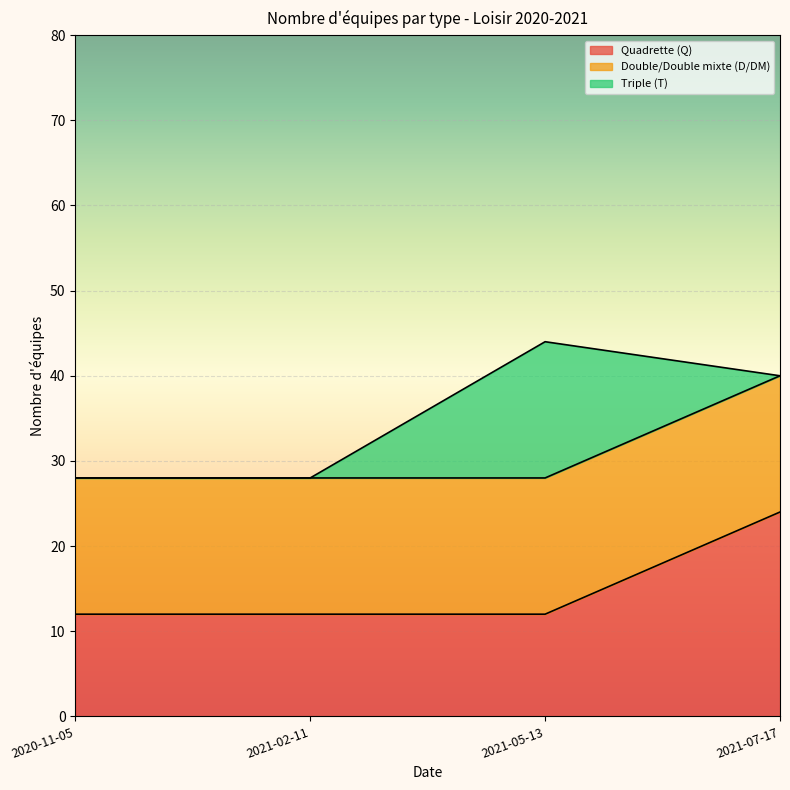

What are all the series names shown in the legend?

Quadrette (Q), Double/Double mixte (D/DM), Triple (T)